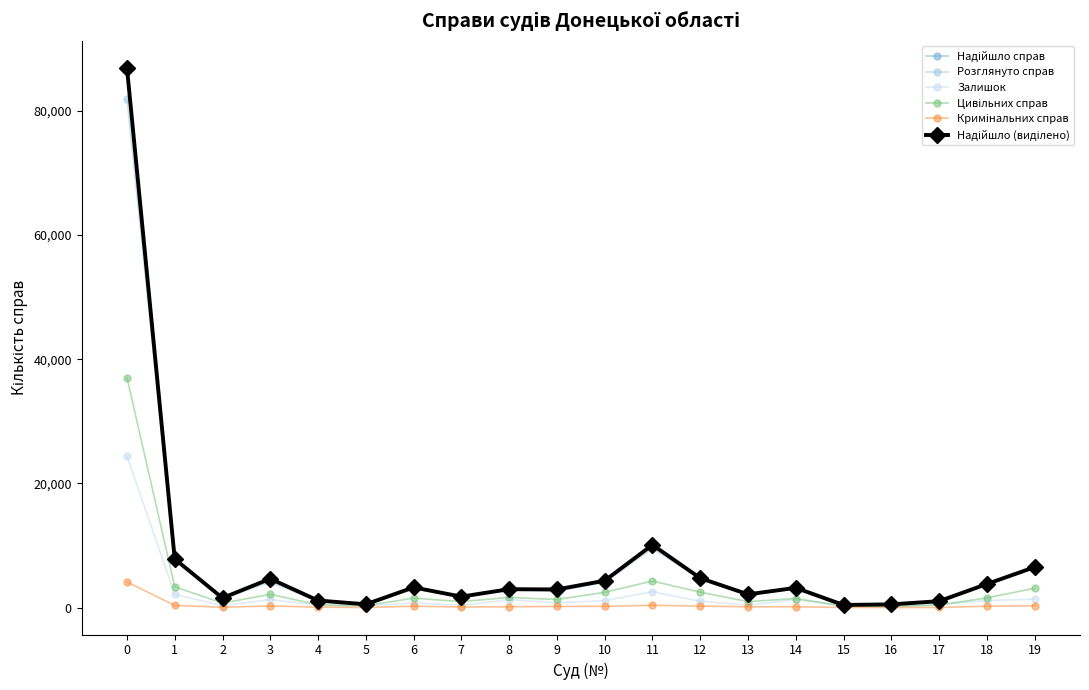

The Цивільних справ series shows 221 at 16. True or false?

True